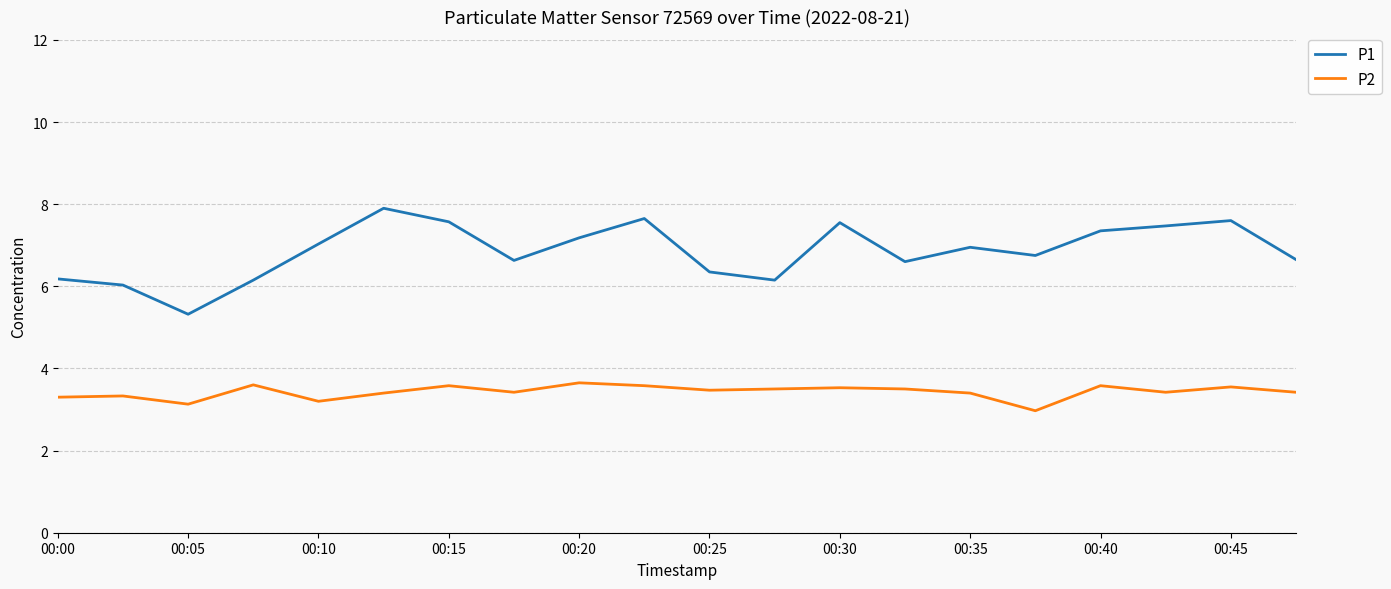

What is the average value of the P2 series?

3.4